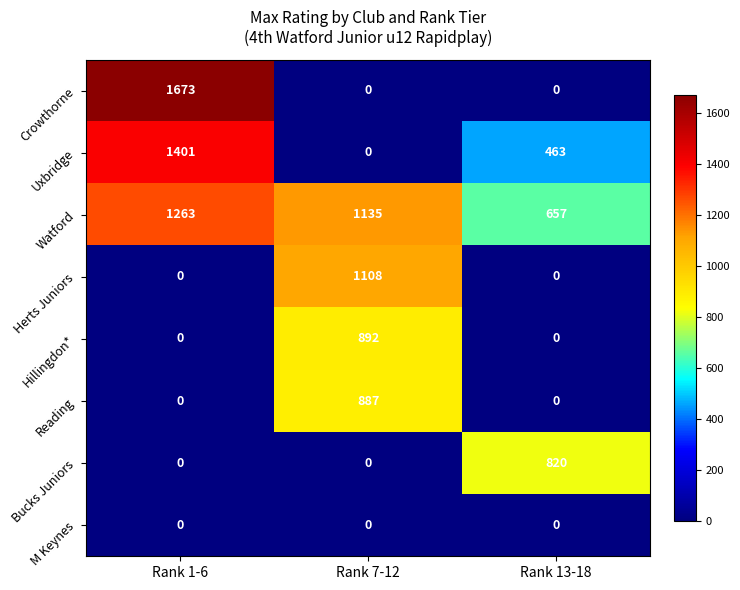

Reading left to right, what are all the values shown in this chart?

Crowthorne: 1673	0	0
Uxbridge: 1401	0	463
Watford: 1263	1135	657
Herts Juniors: 0	1108	0
Hillingdon*: 0	892	0
Reading: 0	887	0
Bucks Juniors: 0	0	820
M Keynes: 0	0	0